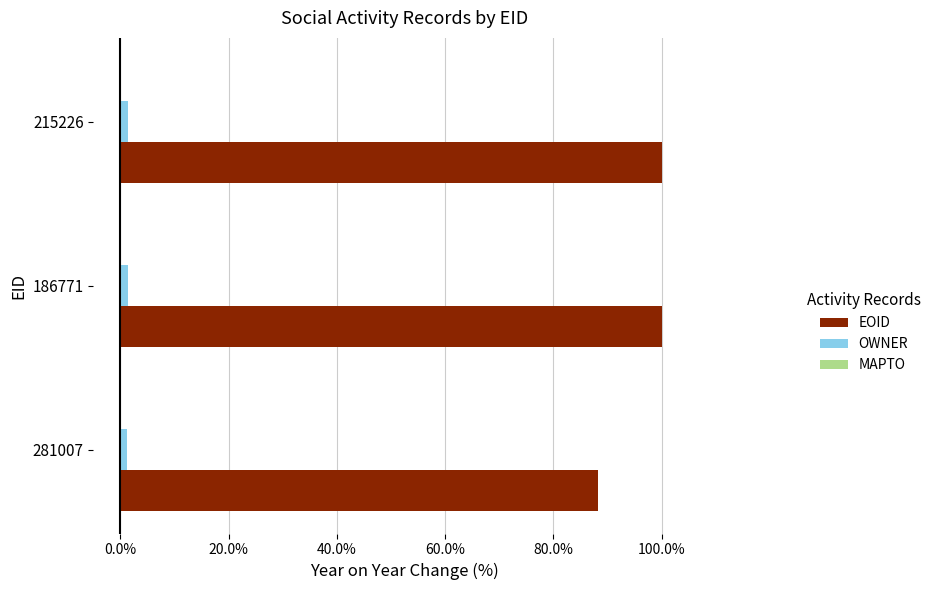

What is the maximum value shown in the chart?

1.0